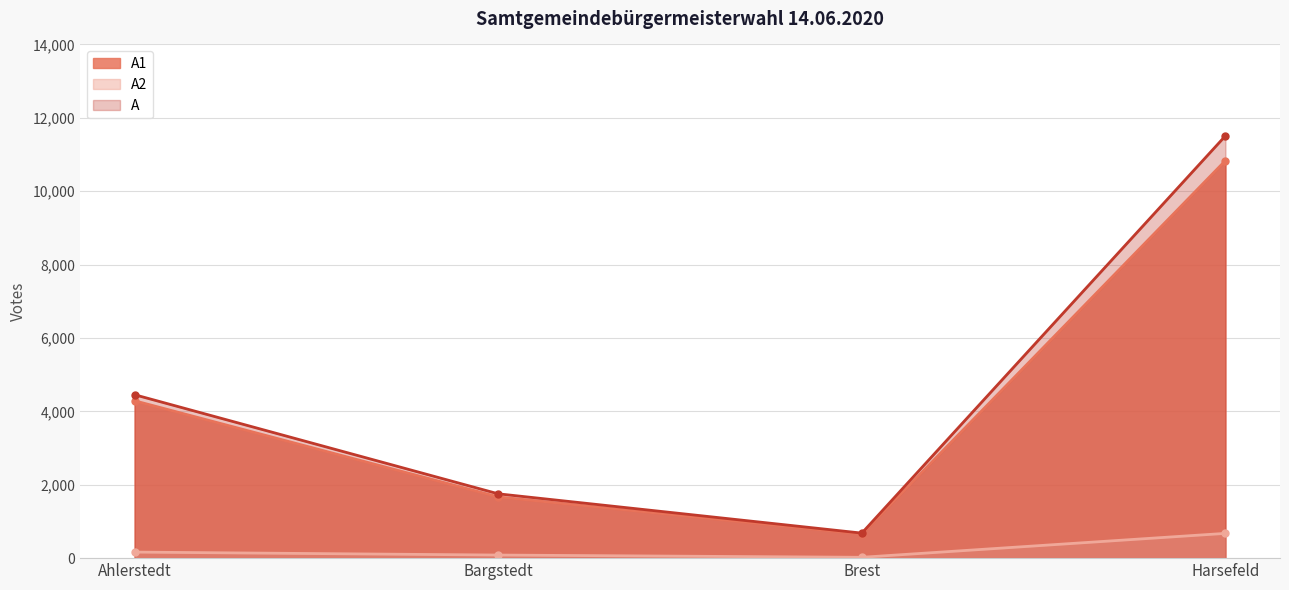

At which label is A1 closest to 5747?

Ahlerstedt